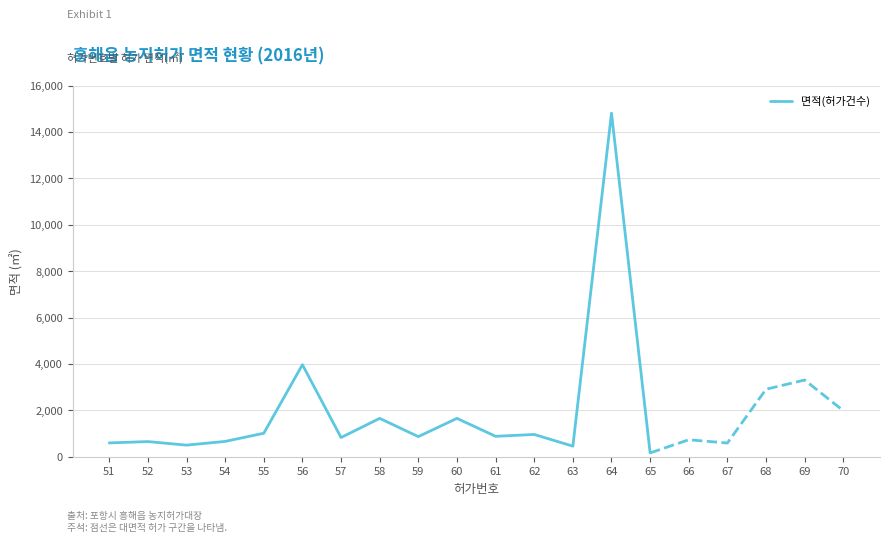

What is the value of the 6th point from the left?

3967